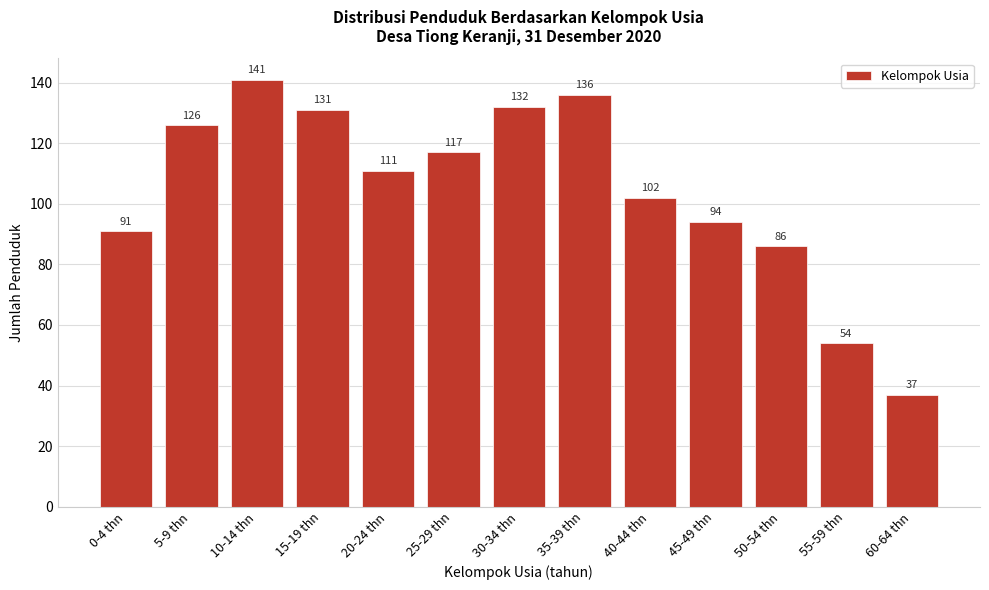

Reading left to right, transcribe all the data shown in this chart.

91	126	141	131	111	117	132	136	102	94	86	54	37